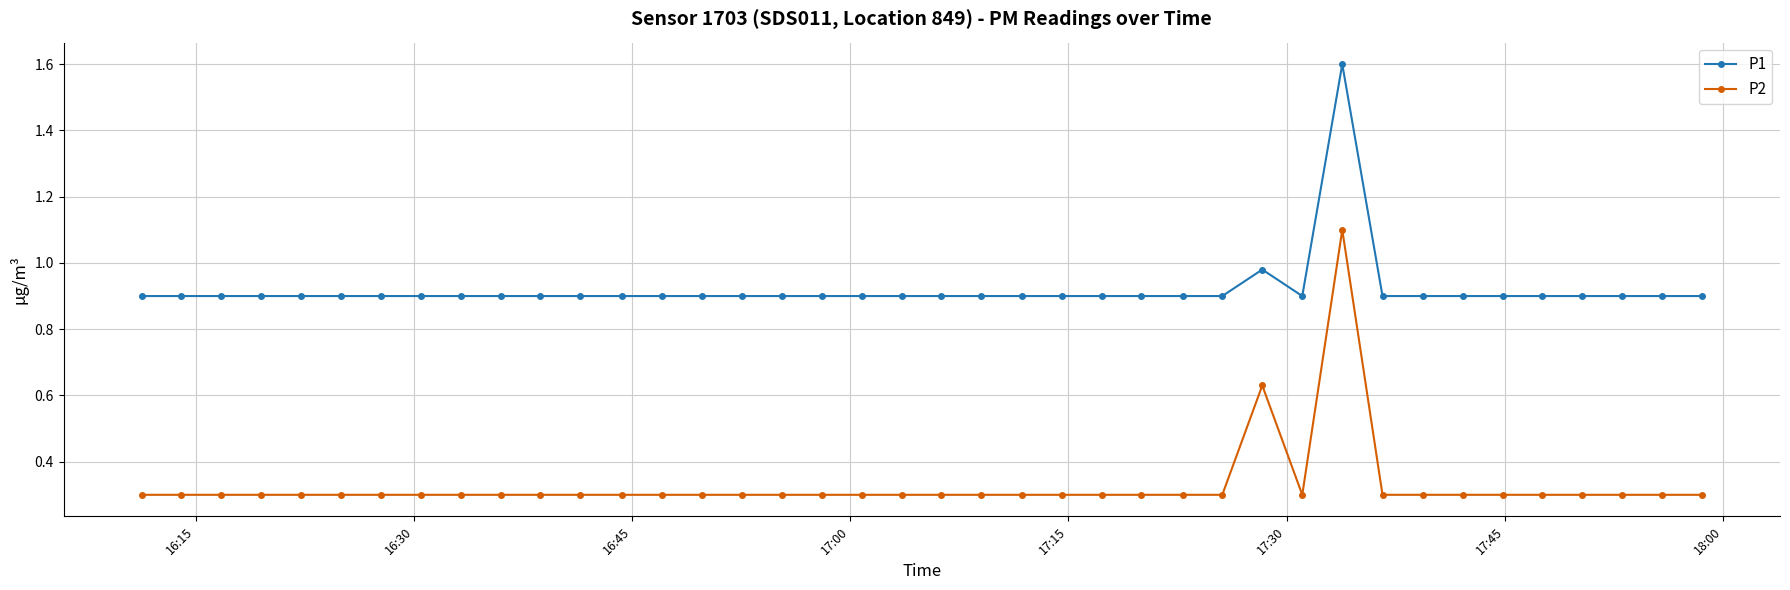

How many categories are shown in the chart?

40